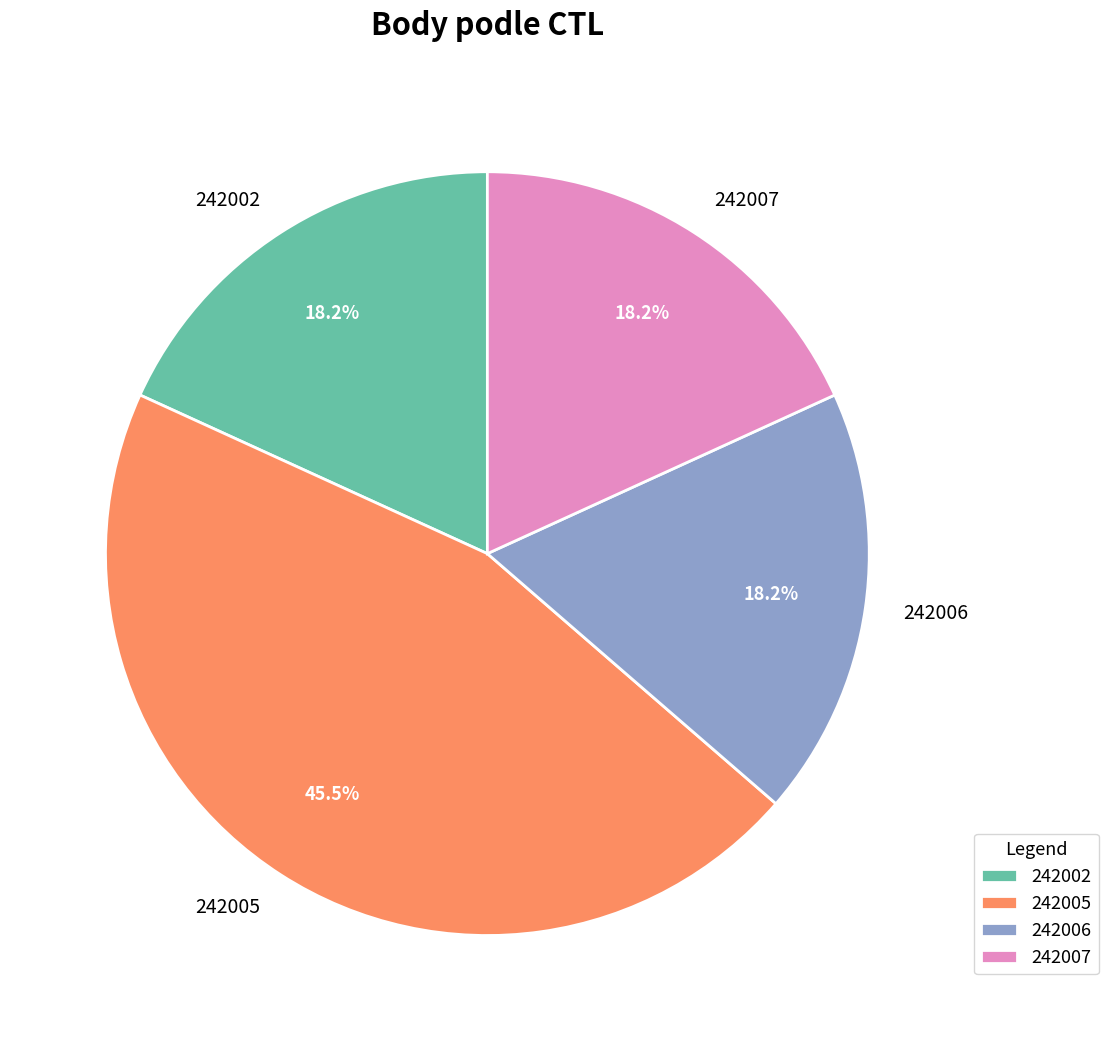

To the nearest percent, what is the difference between the largest and smallest slice percentages?

27%